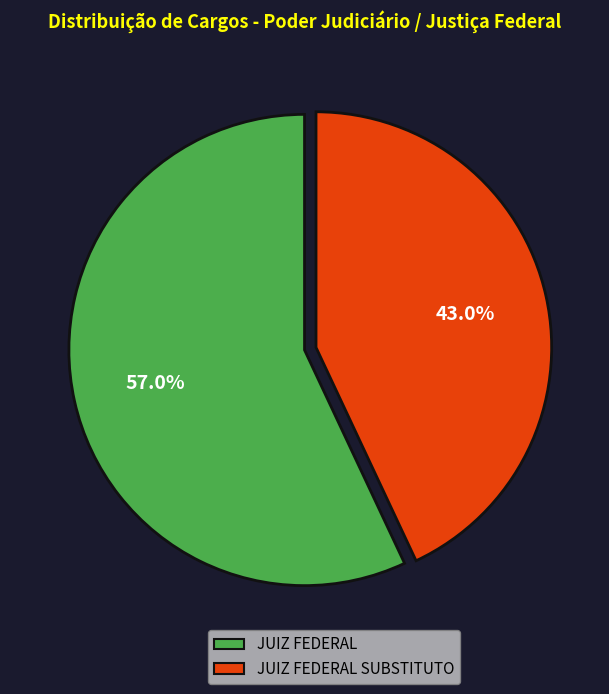

Combined, what portion of the pie is JUIZ FEDERAL and JUIZ FEDERAL SUBSTITUTO?

100.0%